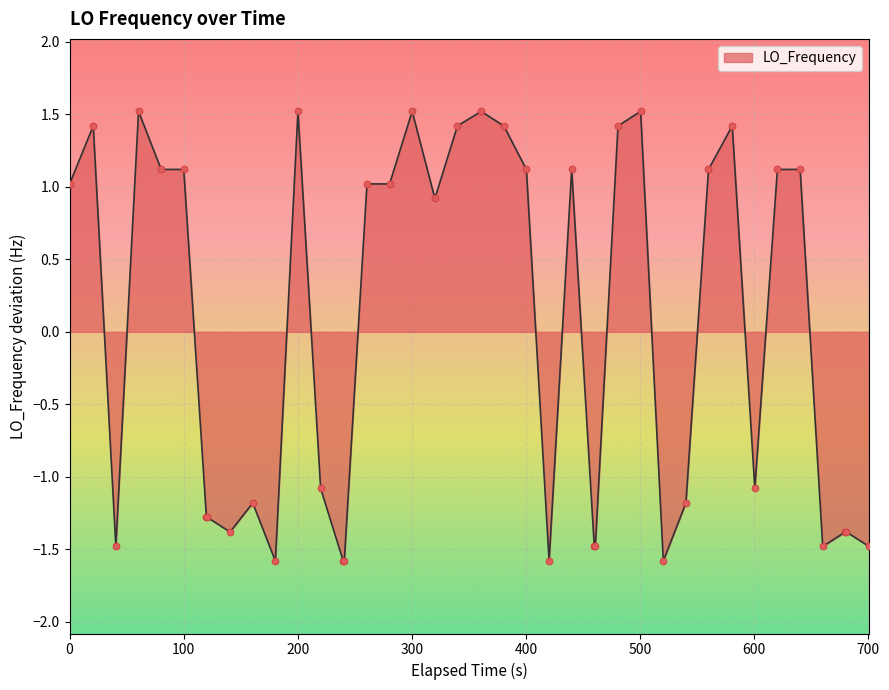

What is the maximum value shown in the chart?

1.5